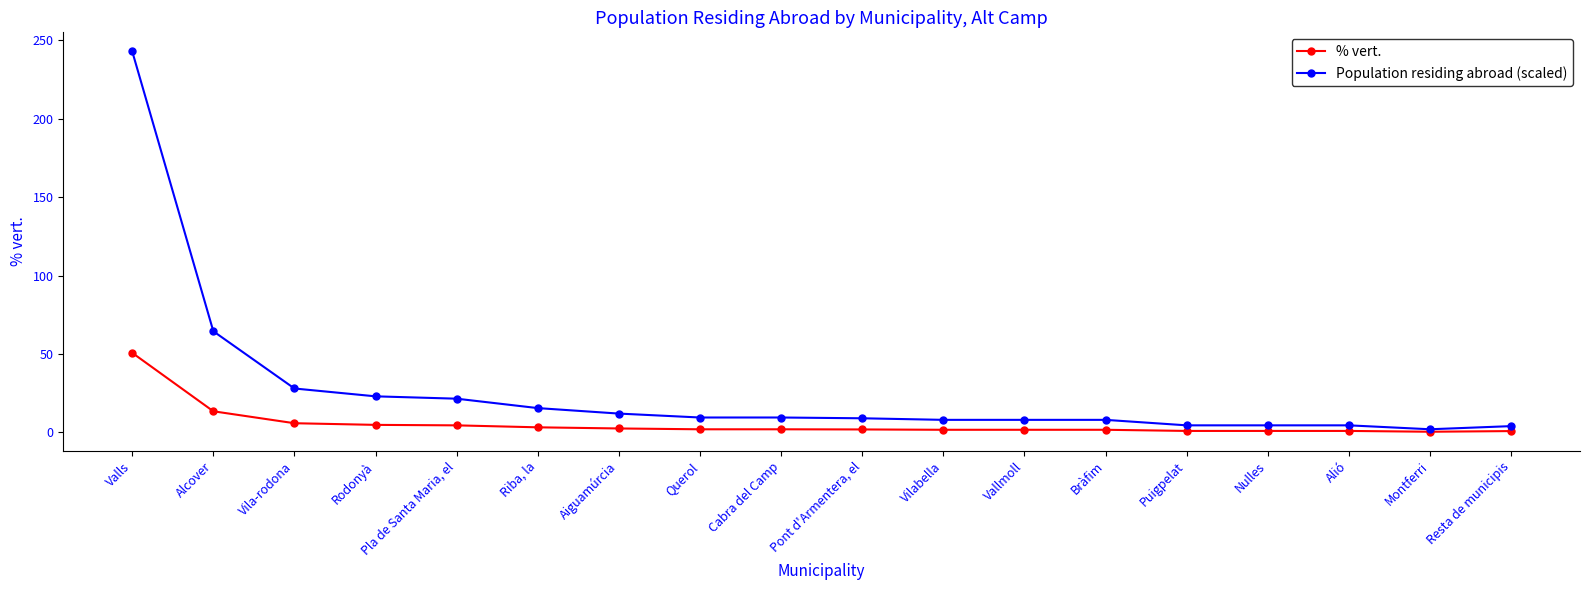

Count the number of data series in this chart.

2